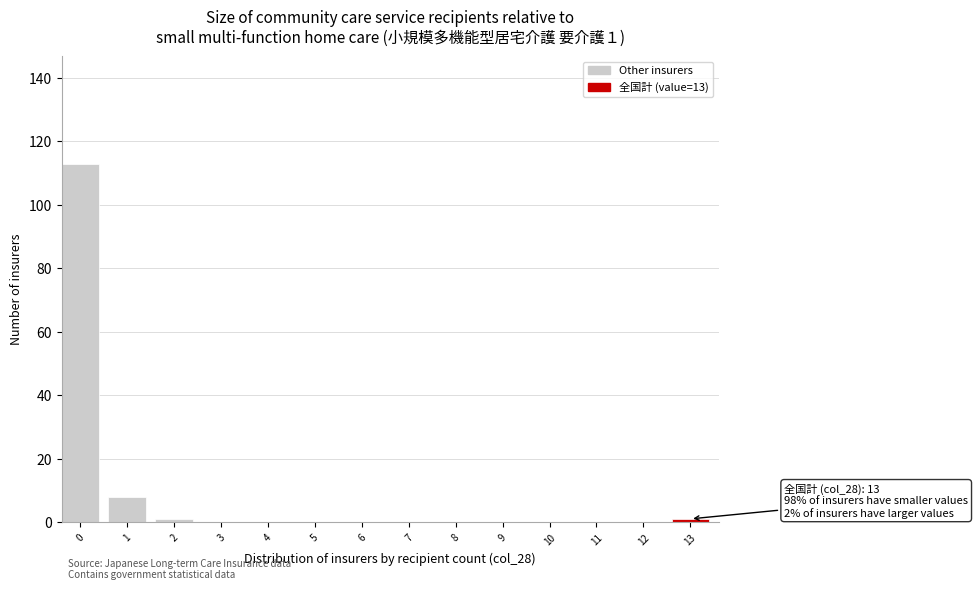

Reading left to right, what are all the values shown in this chart?

0=113	1=8	2=1	3=0	4=0	5=0	6=0	7=0	8=0	9=0	10=0	11=0	12=0	13=1